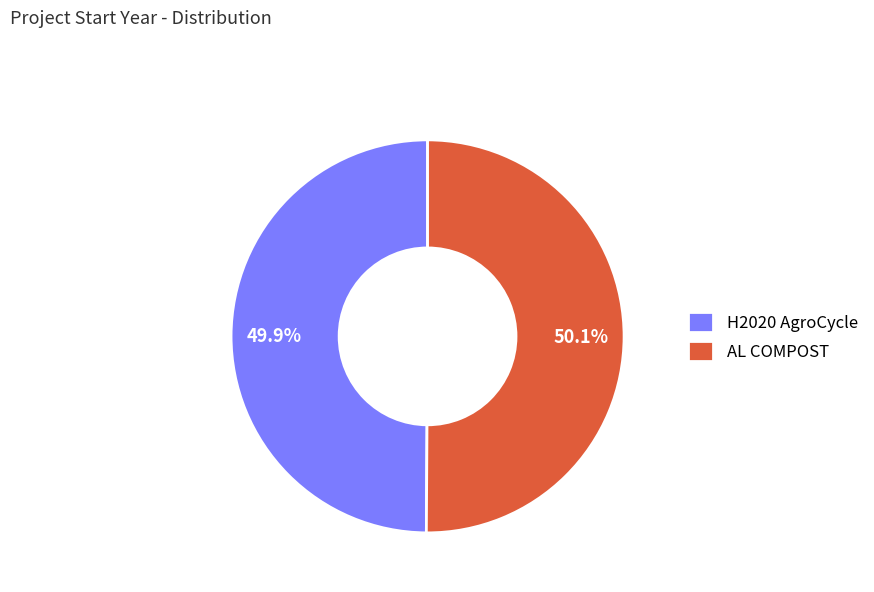

How many segments does this pie chart have?

2